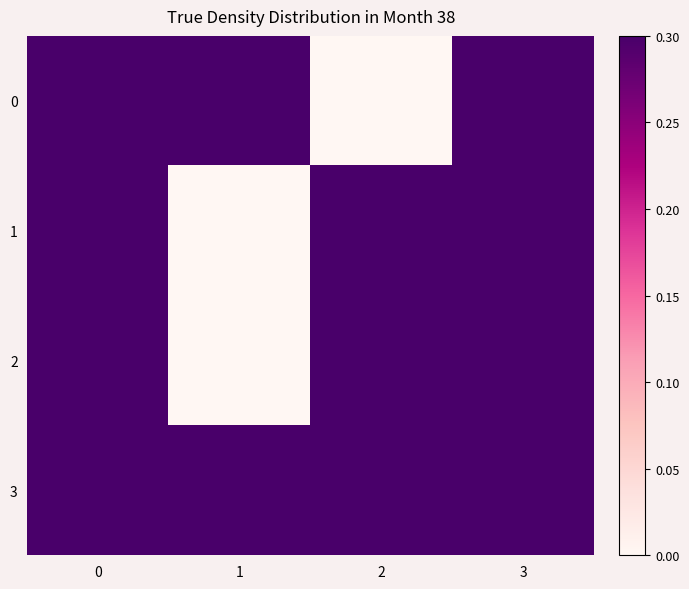

Count the number of categories in the chart.

4